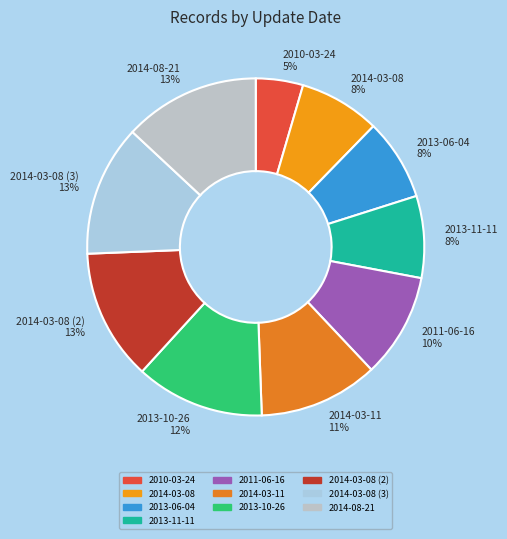

How many segments does this pie chart have?

10